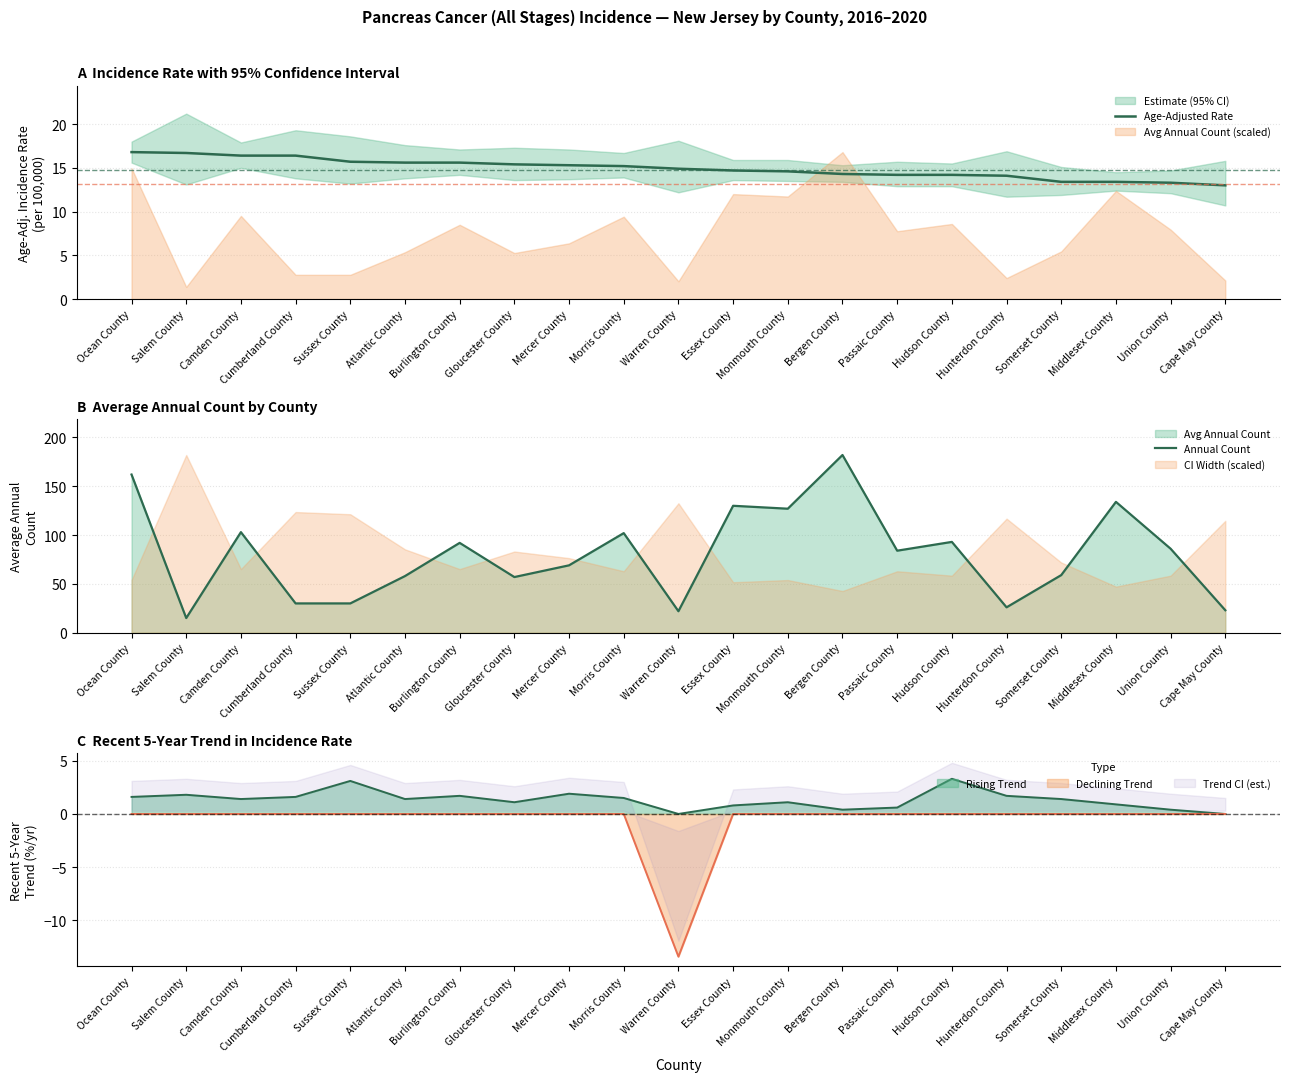

Is it true that Declining Trend equals 0.0 at Cumberland County?

True